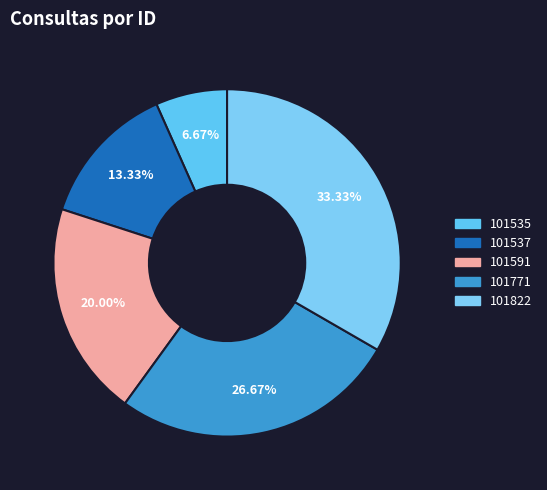

Count the number of slices in the pie.

5